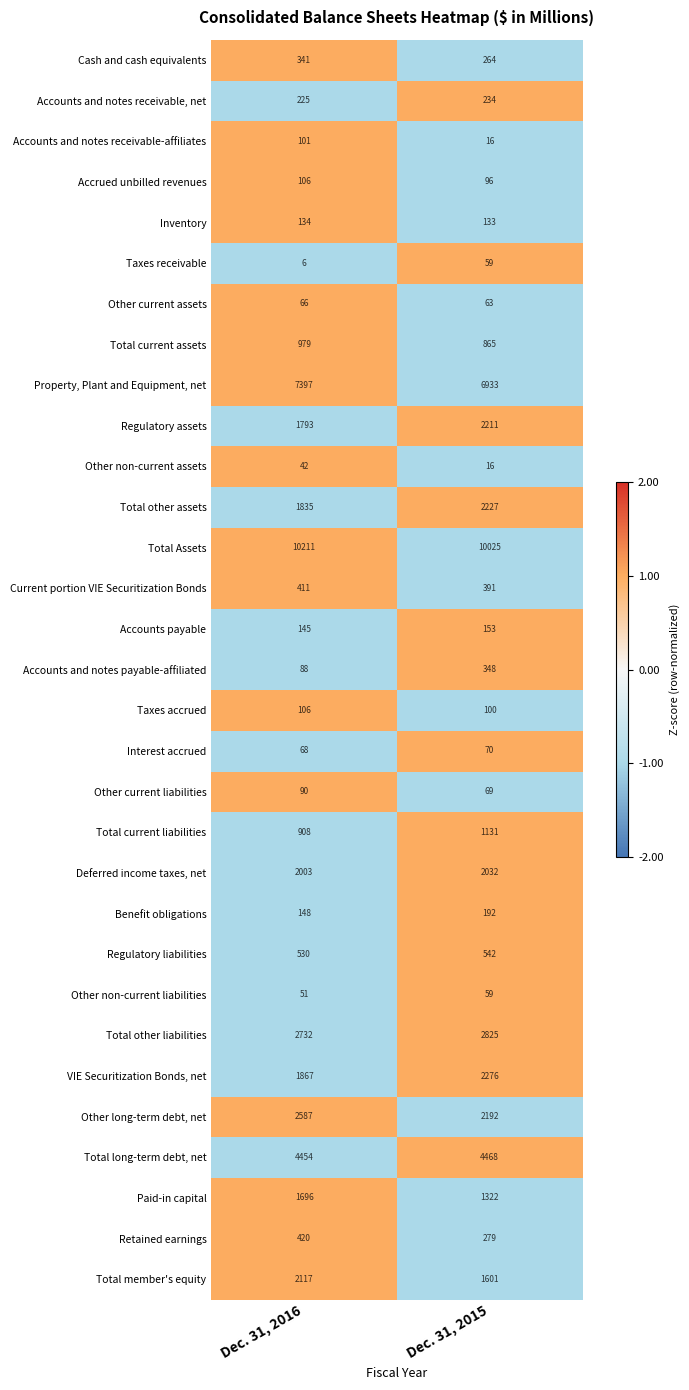

At which category is the sum across all series the highest?

Dec. 31, 2016